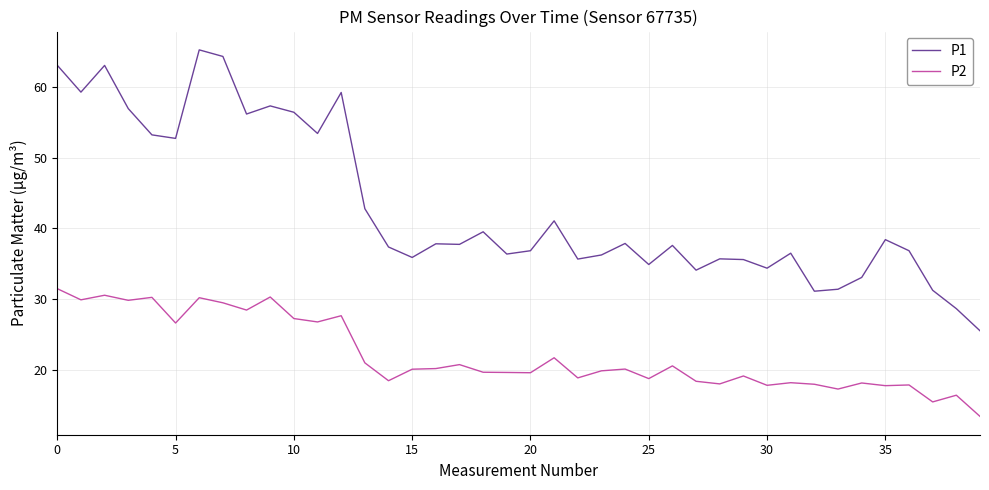

What is the difference between the maximum and minimum values in the P1 series?

39.8